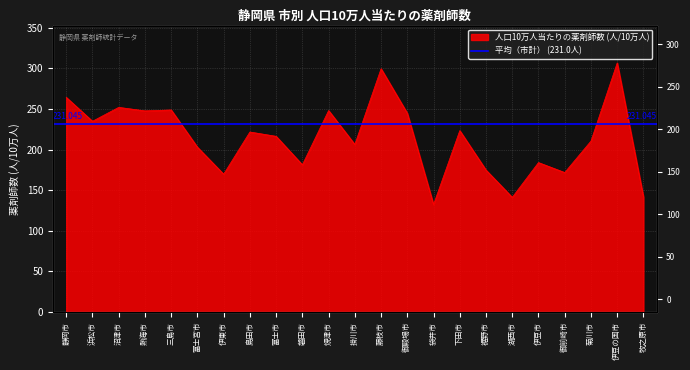

Reading left to right, transcribe all the data shown in this chart.

264.1	234.7	251.8	247.5	248.6	202.9	169.6	221.5	216.2	181.2	247.9	206.2	299.3	244.5	132.3	223.2	174.7	141.2	183.9	171.7	210.3	306.4	141.6